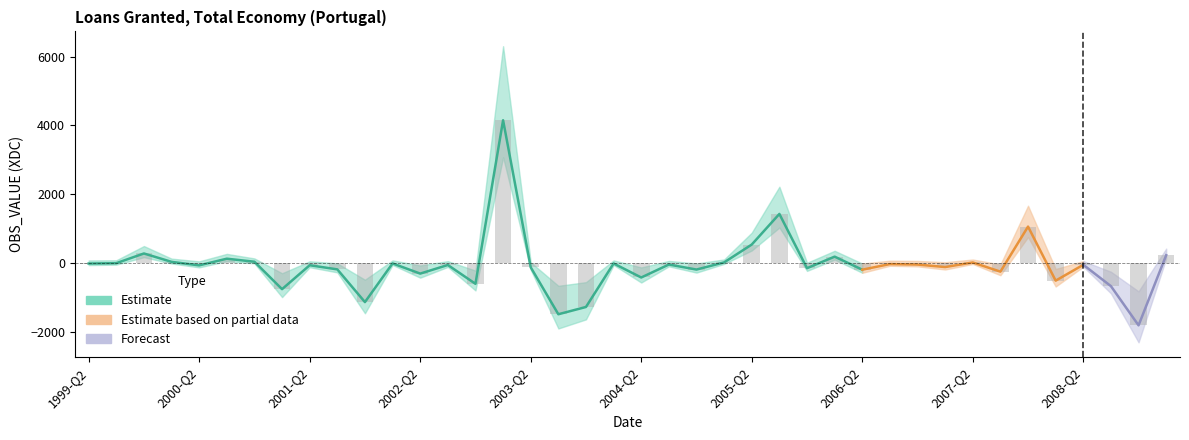

List the labels in order of value, smallest first.

2008-Q4, 2003-Q3, 2003-Q4, 2001-Q4, 2001-Q1, 2008-Q3, 2002-Q4, 2008-Q1, 2004-Q2, 2002-Q2, 2007-Q3, 2006-Q2, 2004-Q4, 2001-Q3, 2005-Q4, 2003-Q2, 2007-Q1, 2000-Q2, 2001-Q2, 2002-Q3, 2008-Q2, 2006-Q4, 2004-Q3, 2006-Q3, 1999-Q2, 2004-Q1, 2002-Q1, 1999-Q3, 2007-Q2, 2005-Q1, 2000-Q1, 2000-Q4, 2000-Q3, 2006-Q1, 2009-Q1, 1999-Q4, 2005-Q2, 2007-Q4, 2005-Q3, 2003-Q1